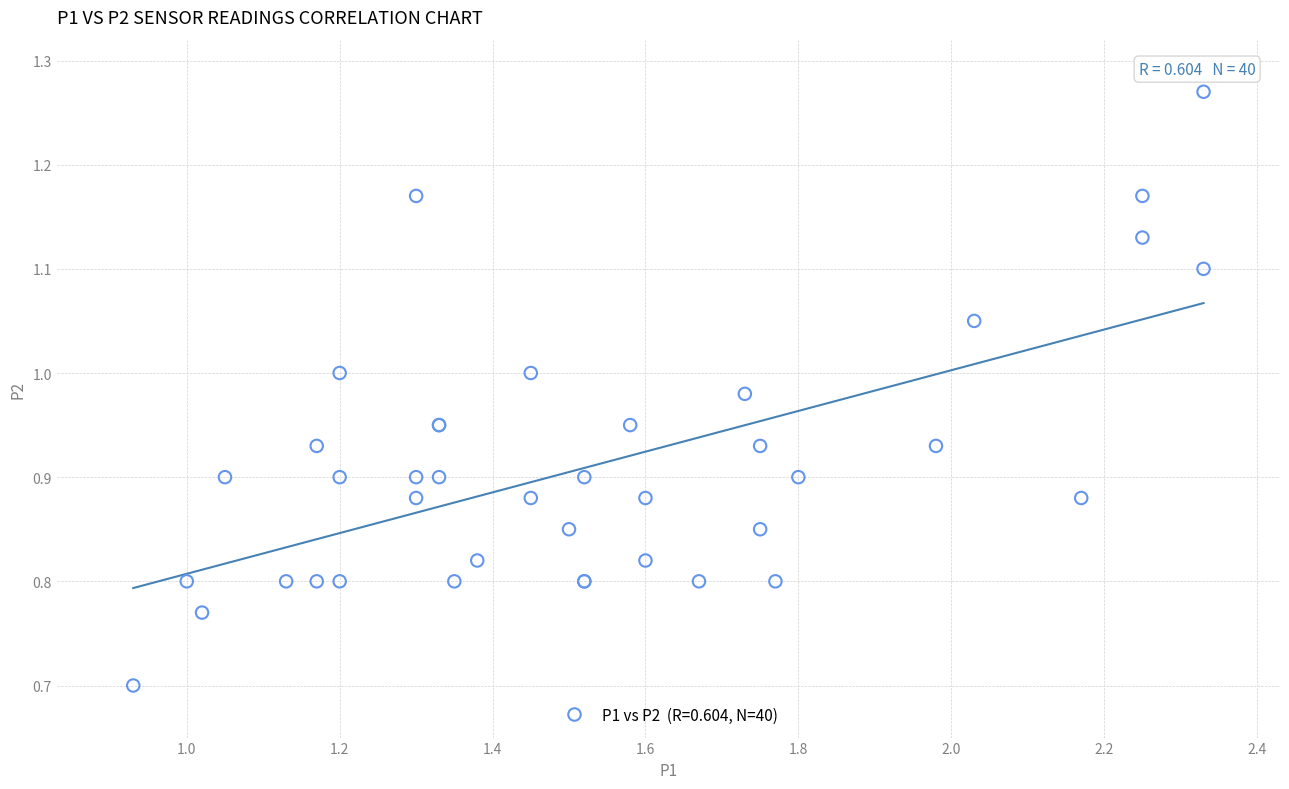

What Y value in the scatter plot is closest to 0?

0.7